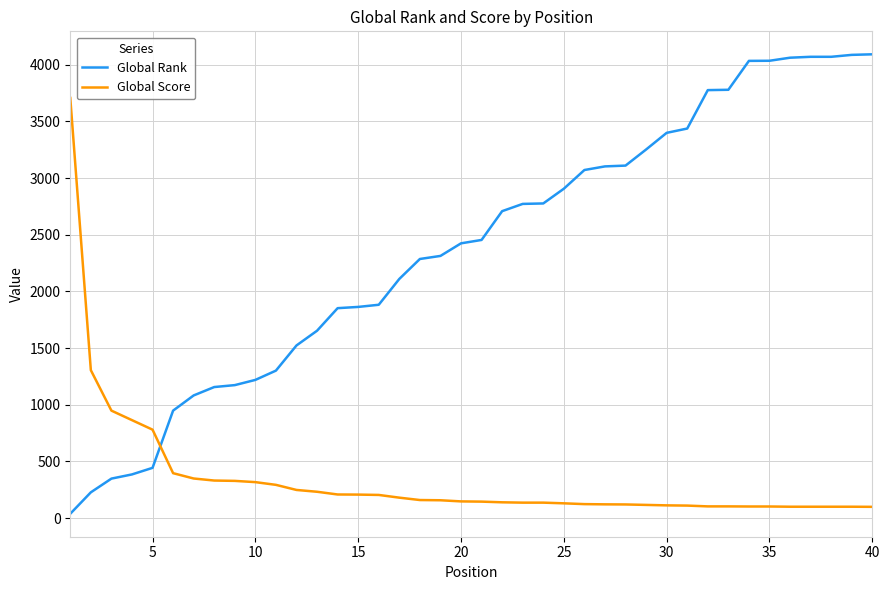

After their last crossing, which series has the higher values: Global Rank or Global Score?

Global Rank